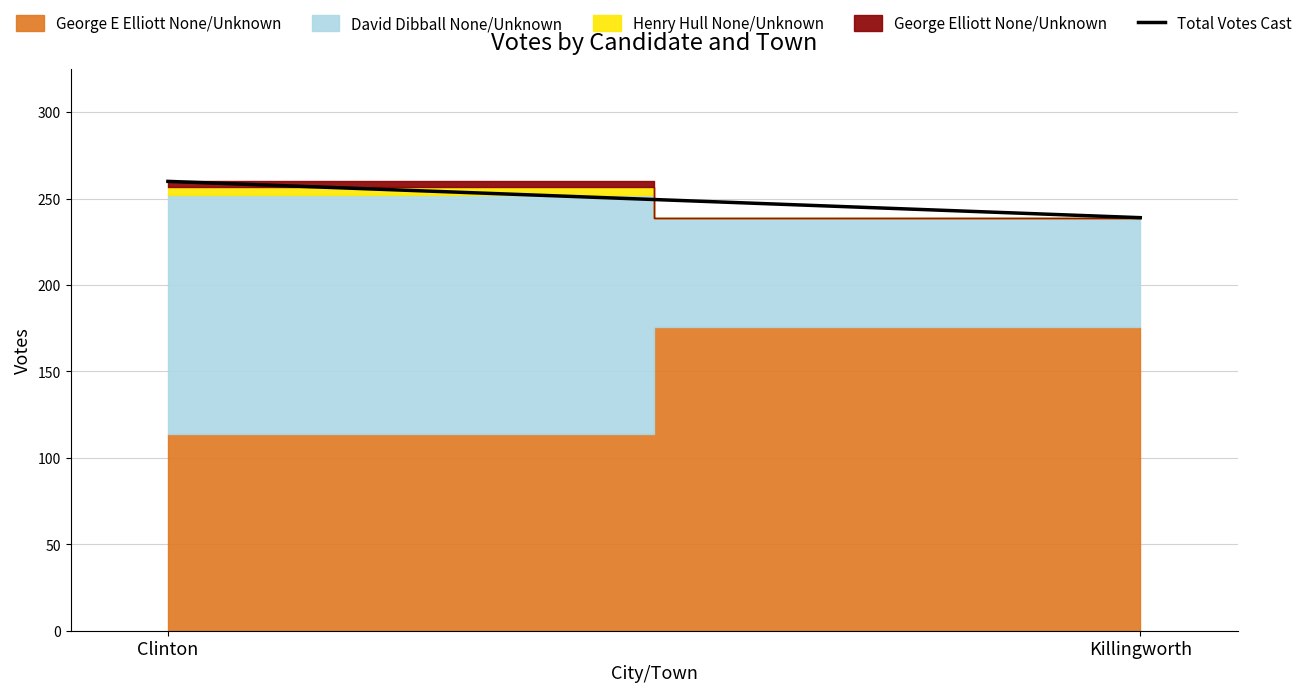

How many values are below 260?

1